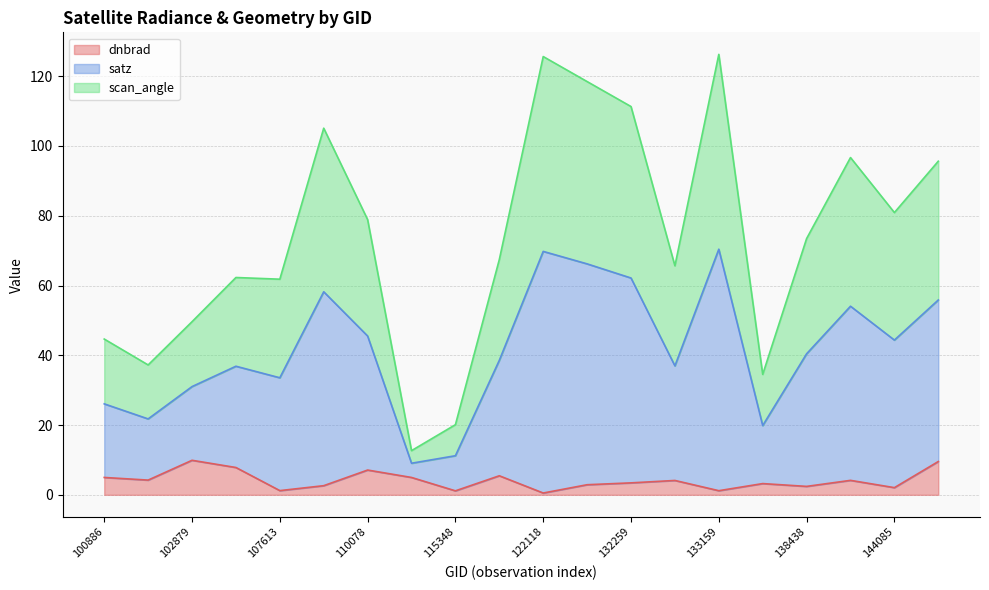

At which category is the sum across all series the highest?

133159